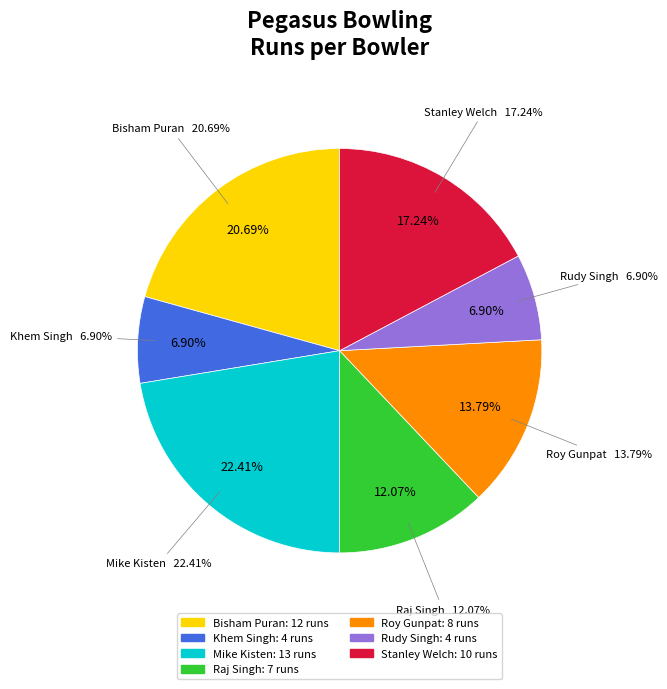

What is the largest slice in the pie chart?

Mike Kisten